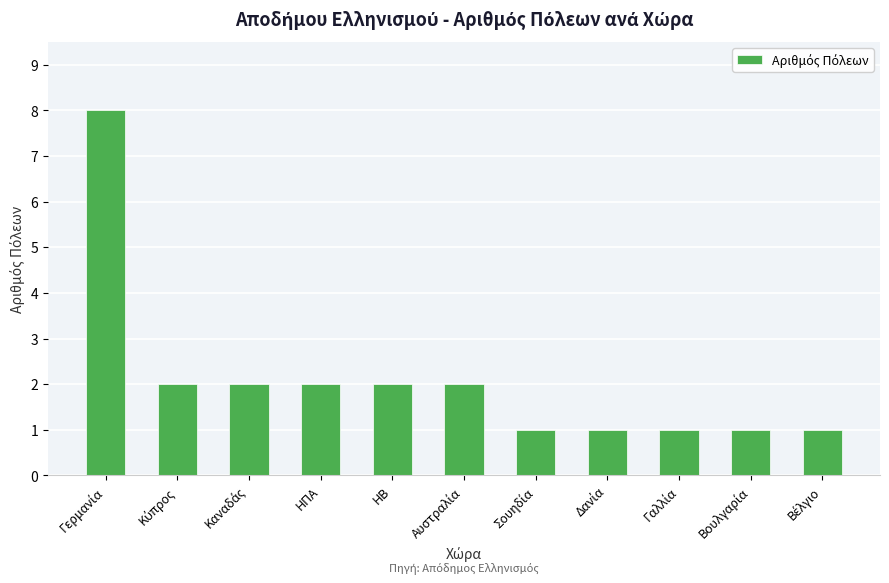

The value at ΗΒ is 2. True or false?

True